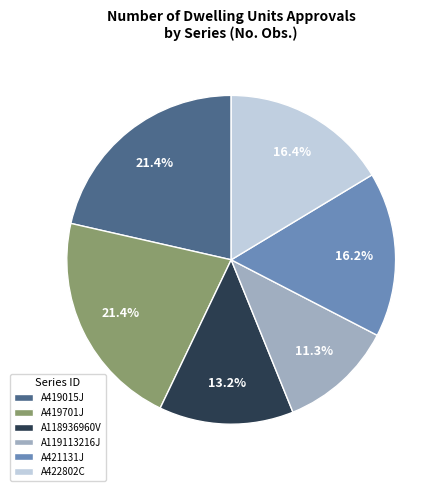

Which has a higher value, A421131J or A118936960V?

A421131J